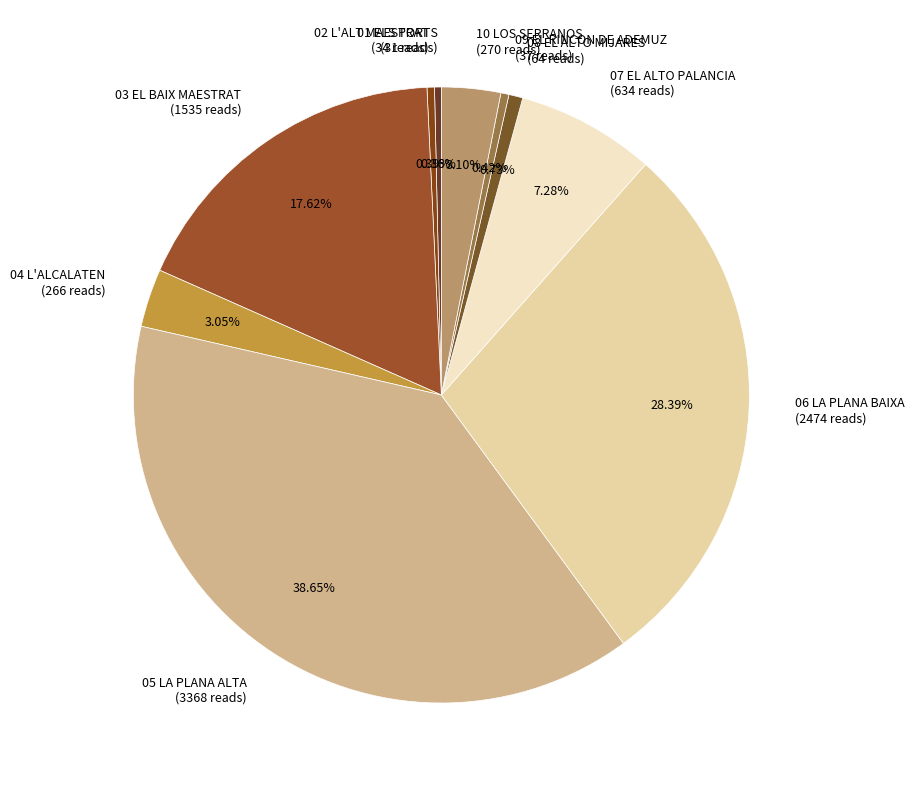

Is it true that 07 EL ALTO PALANCIA is 13% of the pie?

False